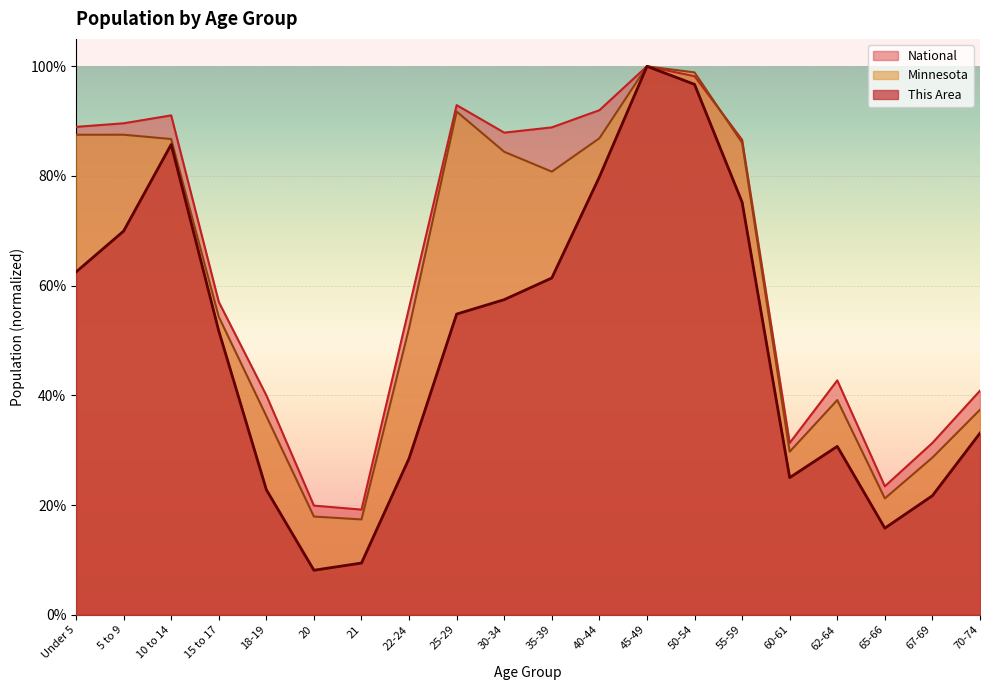

What is the highest value of the National series?

1.0